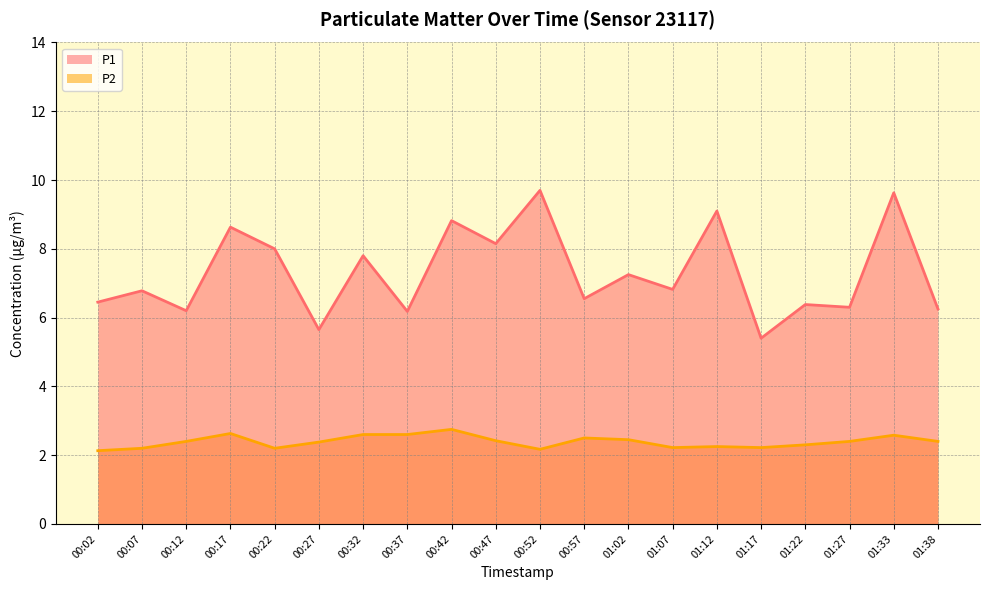

What is the difference between the P2 values at 01:02 and 01:12?

0.2